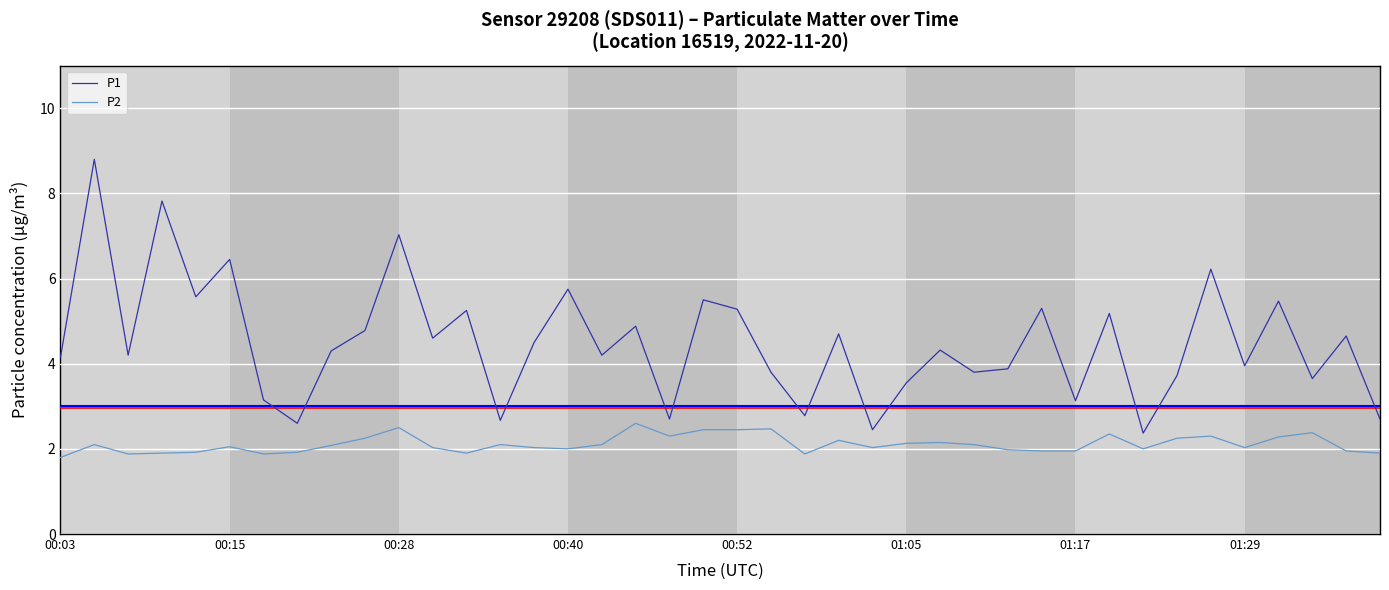

How many values in the P1 series are below 4?

16